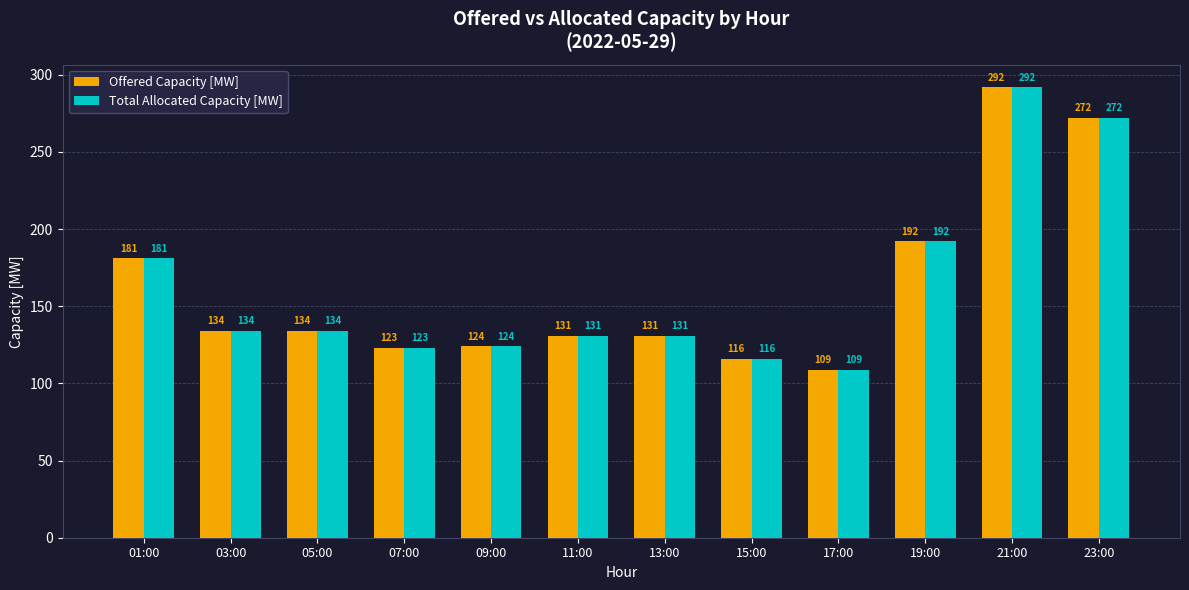

At which label does Offered Capacity [MW] reach its peak?

21:00